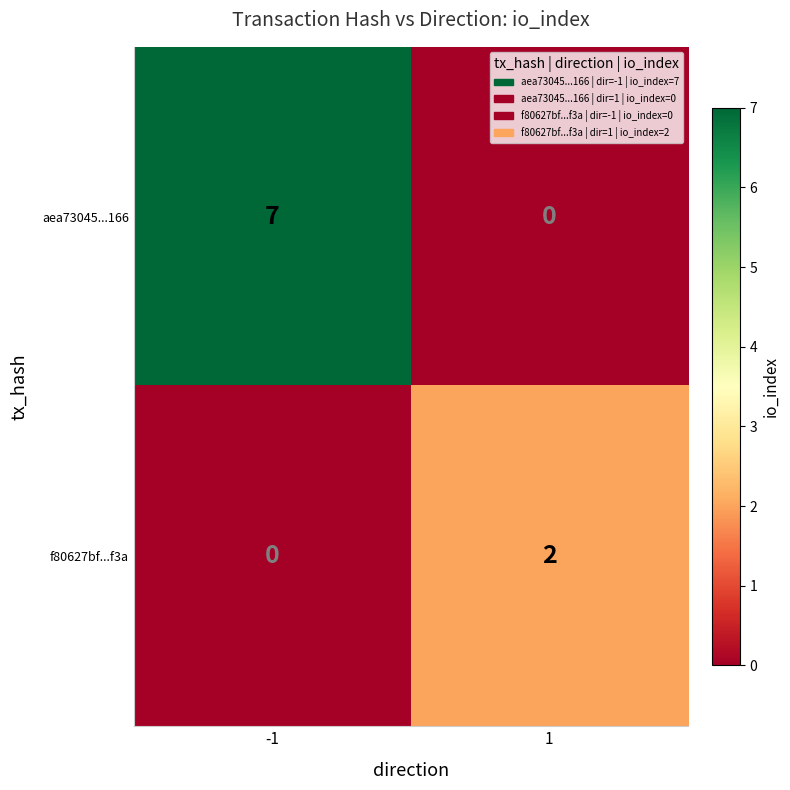

At which category is the sum across all series the highest?

-1